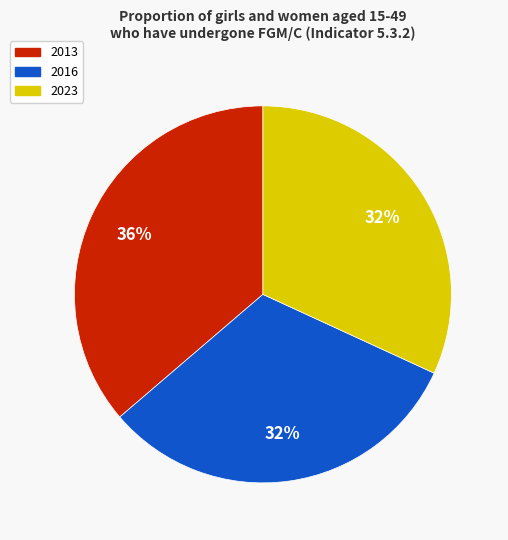

Which category has the biggest portion of the pie?

2013